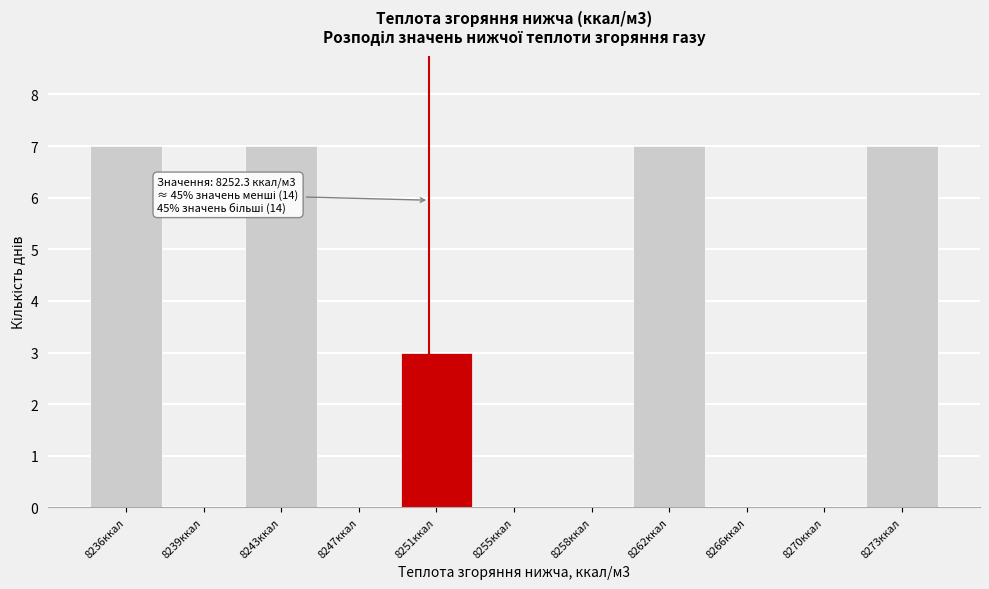

Reading left to right, extract all data points from this chart.

8236ккал=7	8239ккал=0	8243ккал=7	8247ккал=0	8251ккал=3	8255ккал=0	8258ккал=0	8262ккал=7	8266ккал=0	8270ккал=0	8273ккал=7